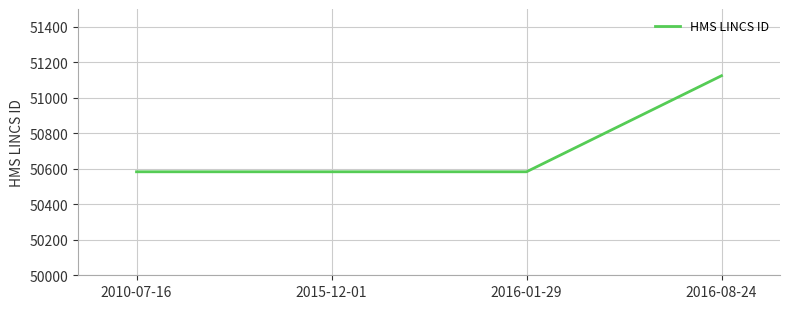

Reading right to left, what are all the values shown in this chart?

2016-08-24=51124	2016-01-29=50583	2015-12-01=50583	2010-07-16=50583